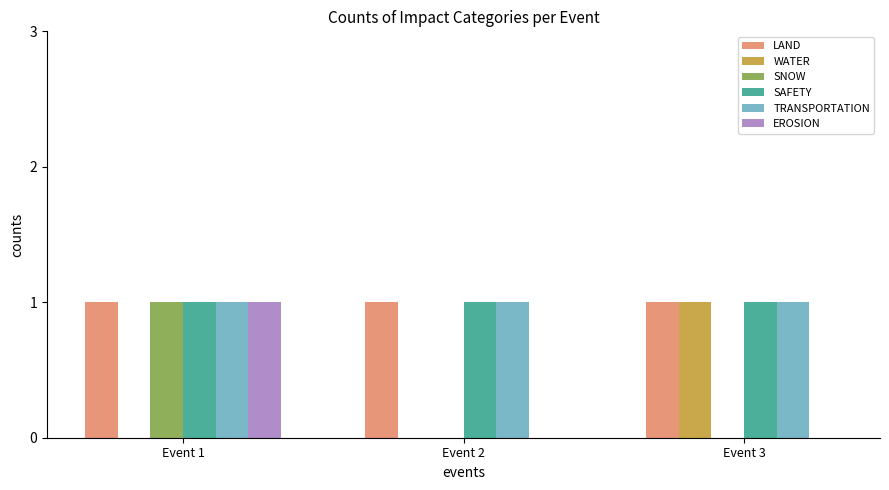

Between Event 2 and Event 3, which series saw the biggest shift?

WATER